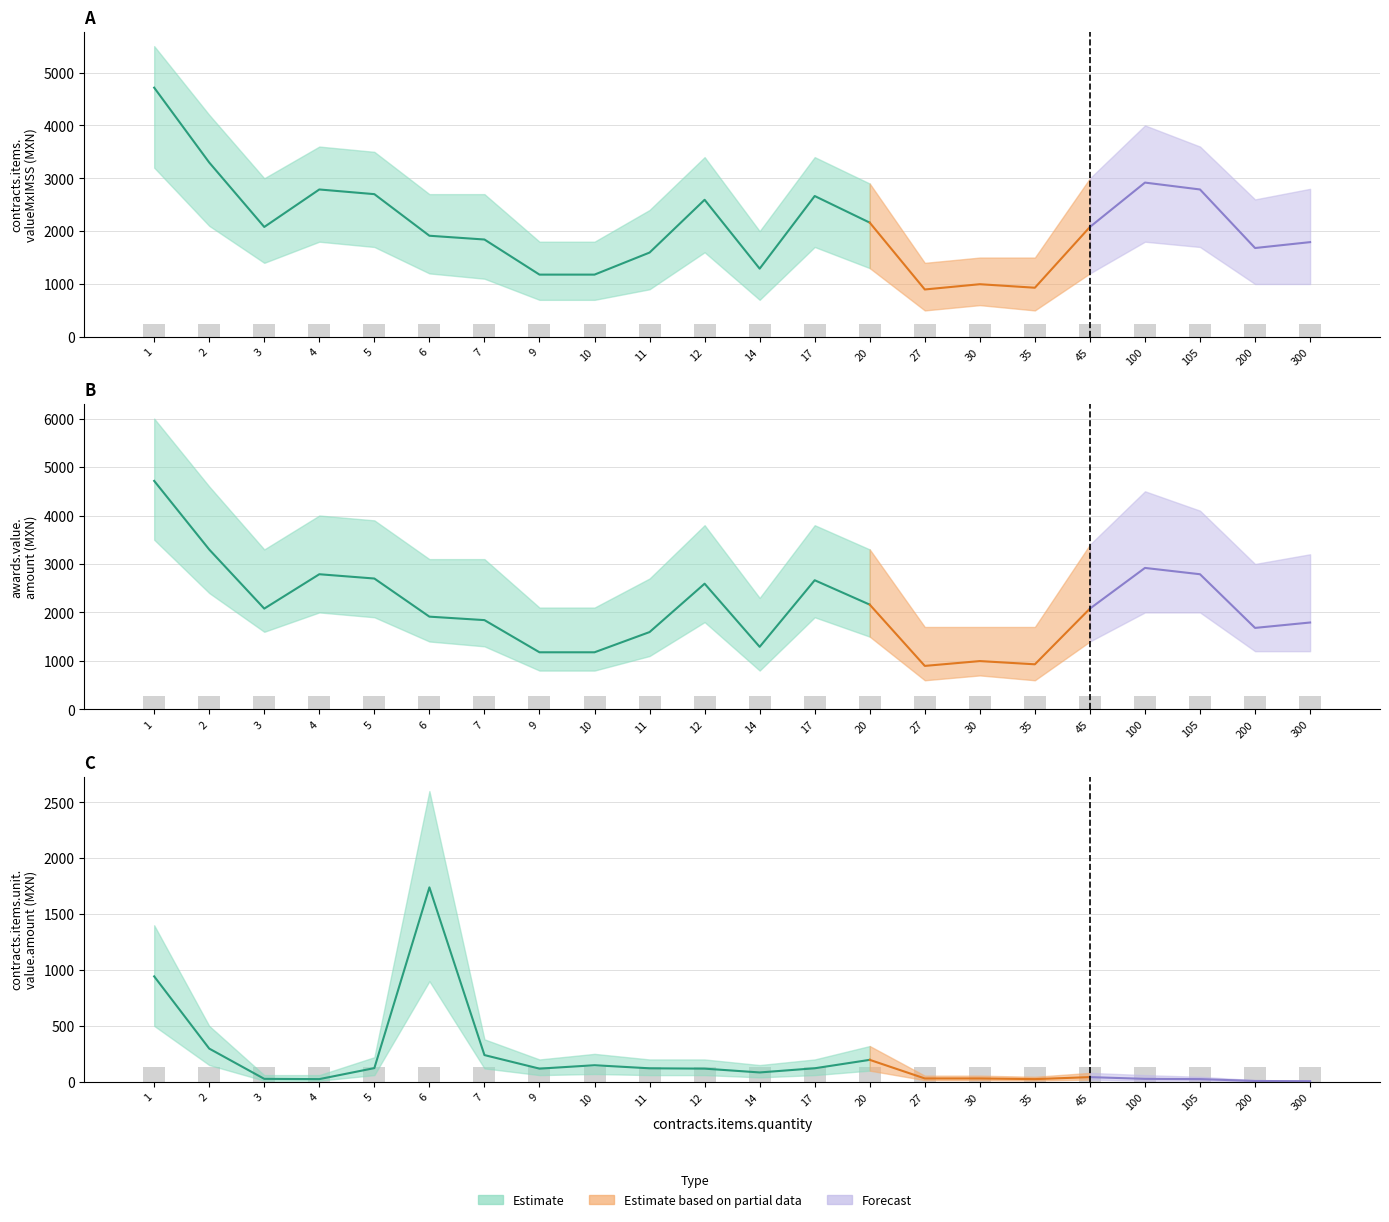

What is the maximum value shown in the chart?

4714.2